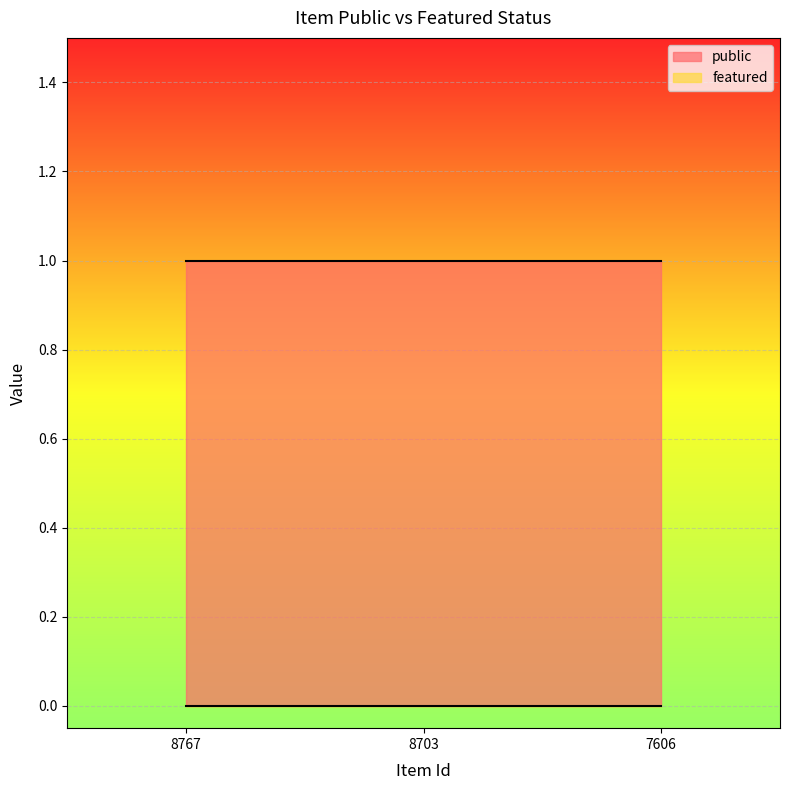

What is the sum of all public values?

3